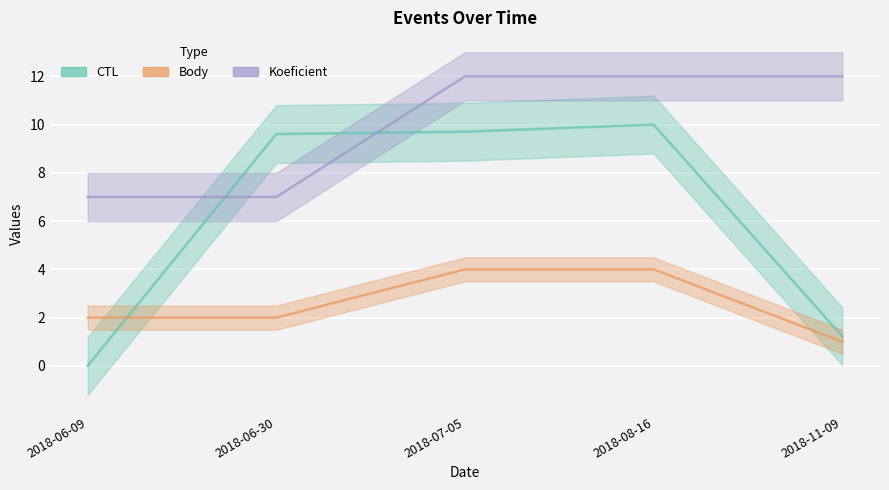

At which label does Body reach its minimum?

2018-11-09